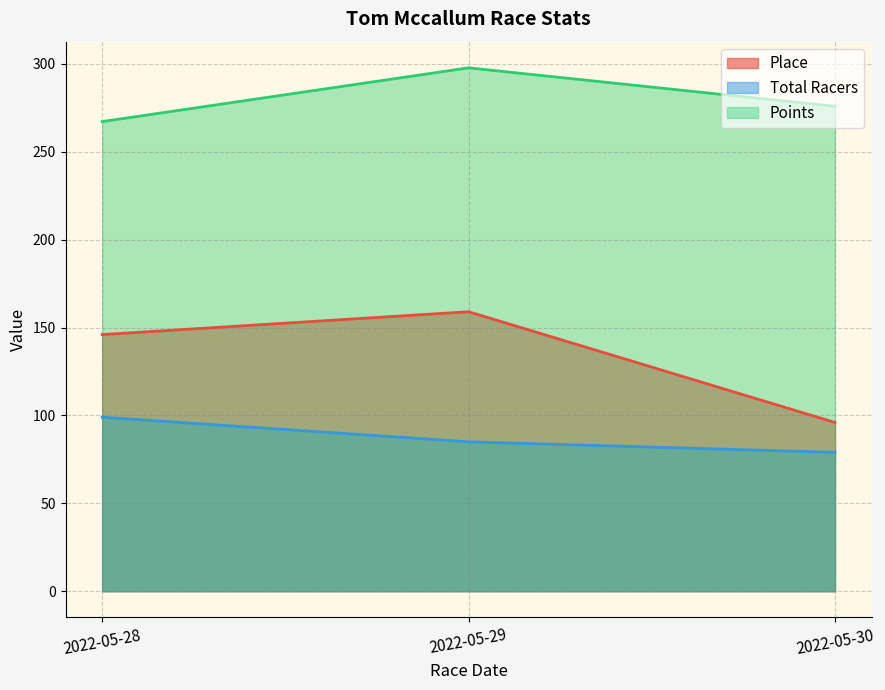

Rank the categories by Place value from highest to lowest.

2022-05-29, 2022-05-28, 2022-05-30